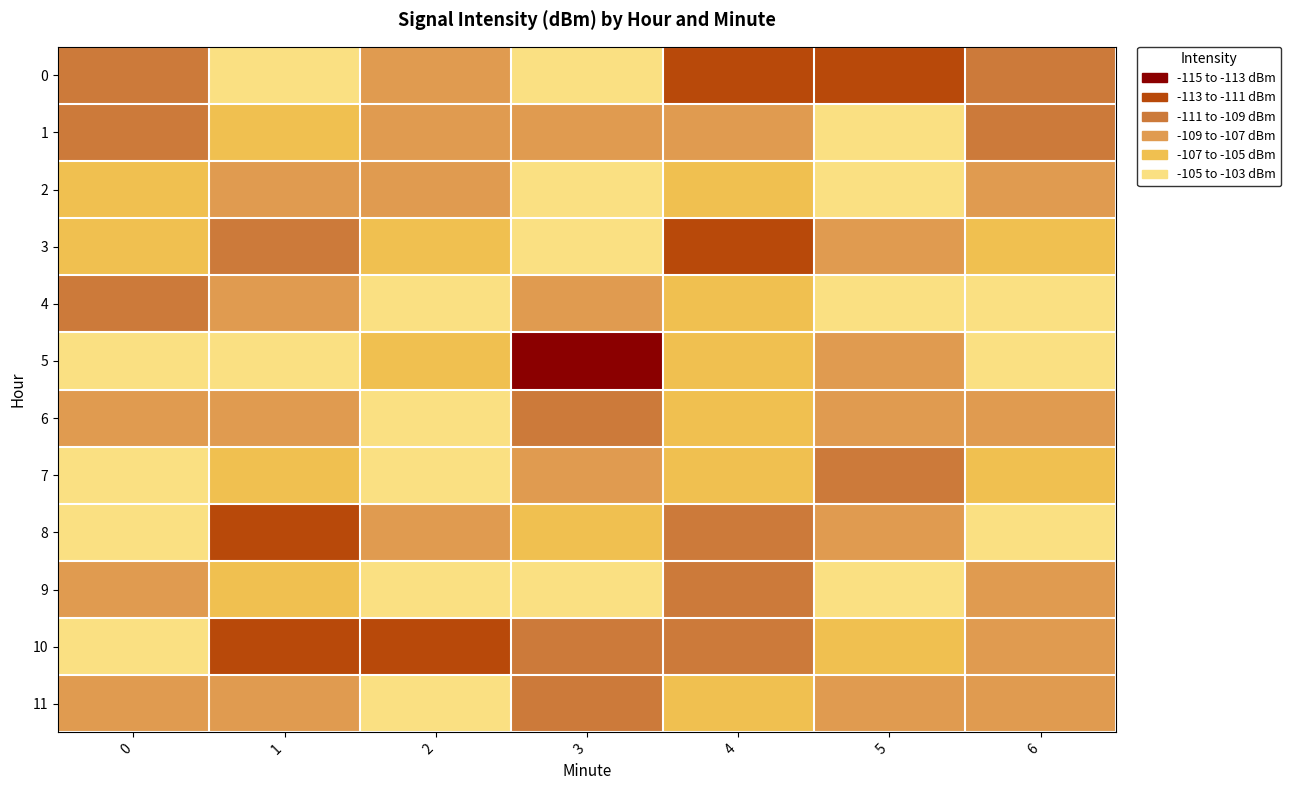

At which category is the sum across all series the highest?

2